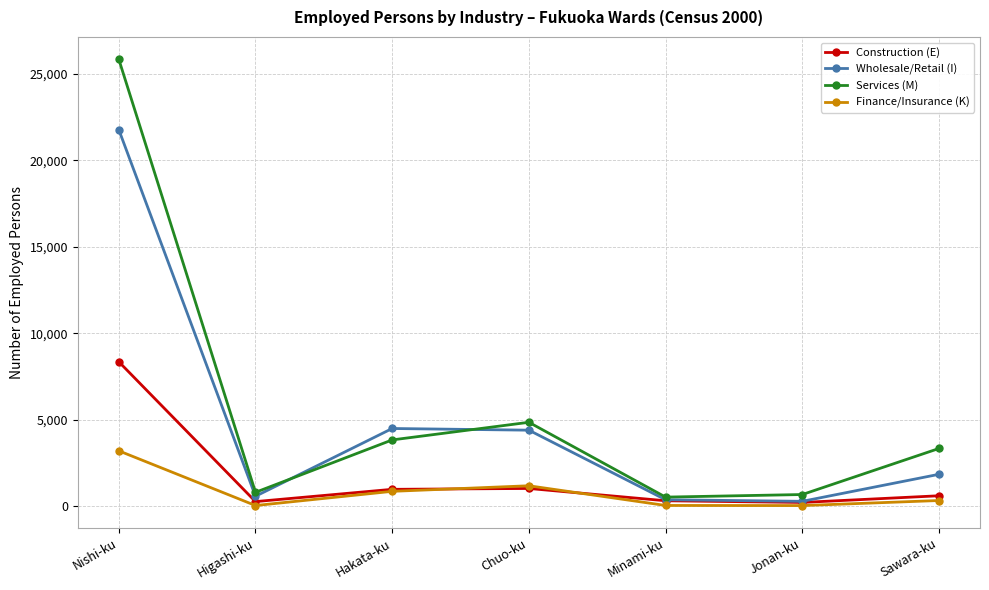

What is the label of the 7th point from the left?

Sawara-ku